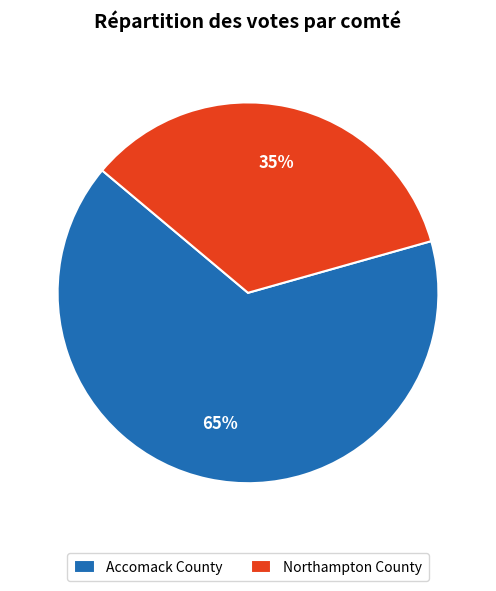

Which slice represents more than half of the pie?

Accomack County